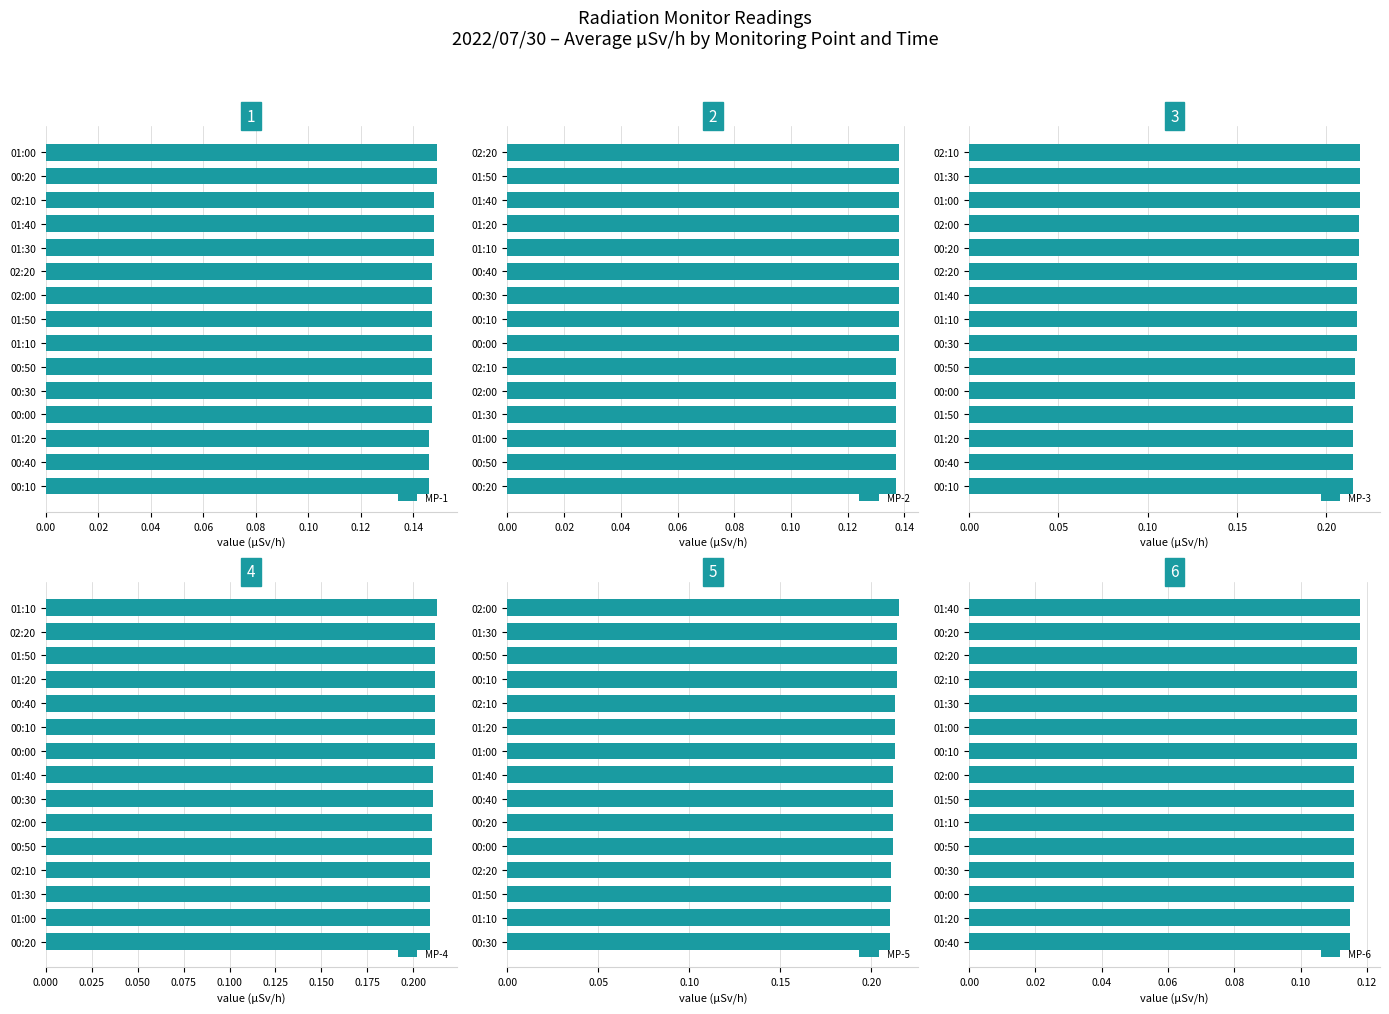

Is it true that MP-6 equals 0.1 at 00:00?

True